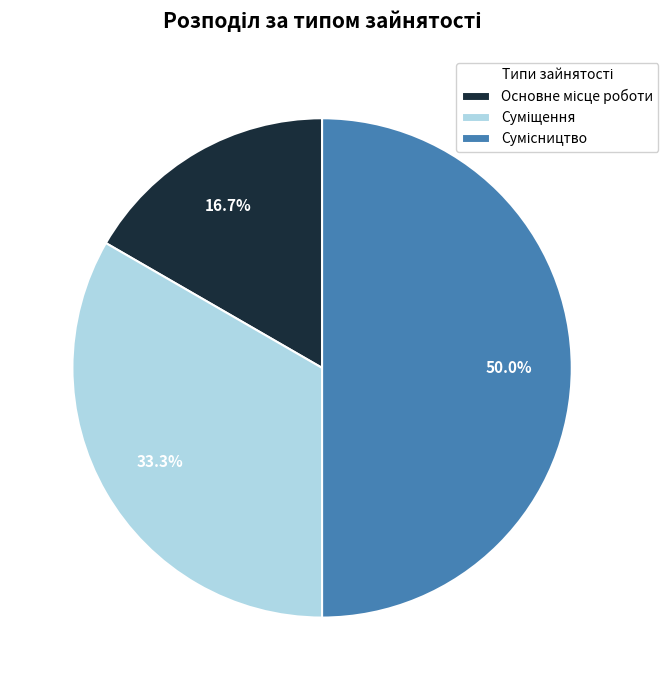

Count the number of slices in the pie.

3